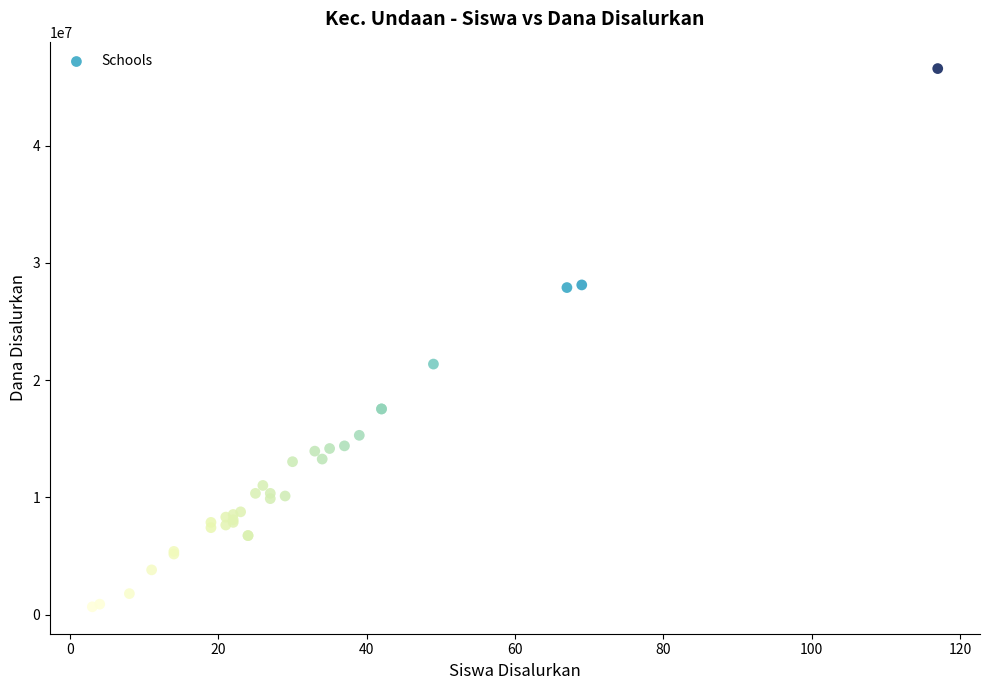

What Y value in the scatter plot is closest to 23625000?

21375000